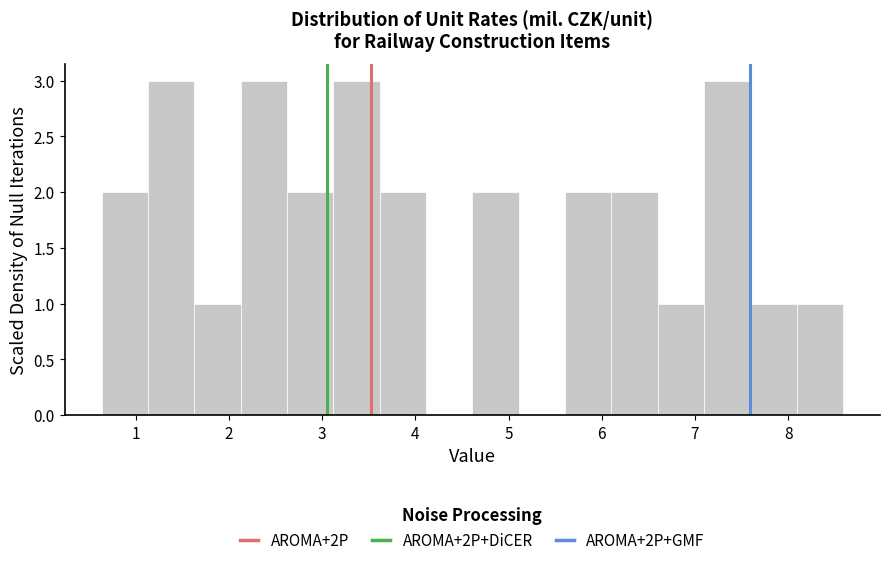

What is the height of the bar covering 1.6 to 2.1 on the x-axis? Neither the bar edges nor the heights are printed on the chart, so give them approximately, as read against the axes.

1